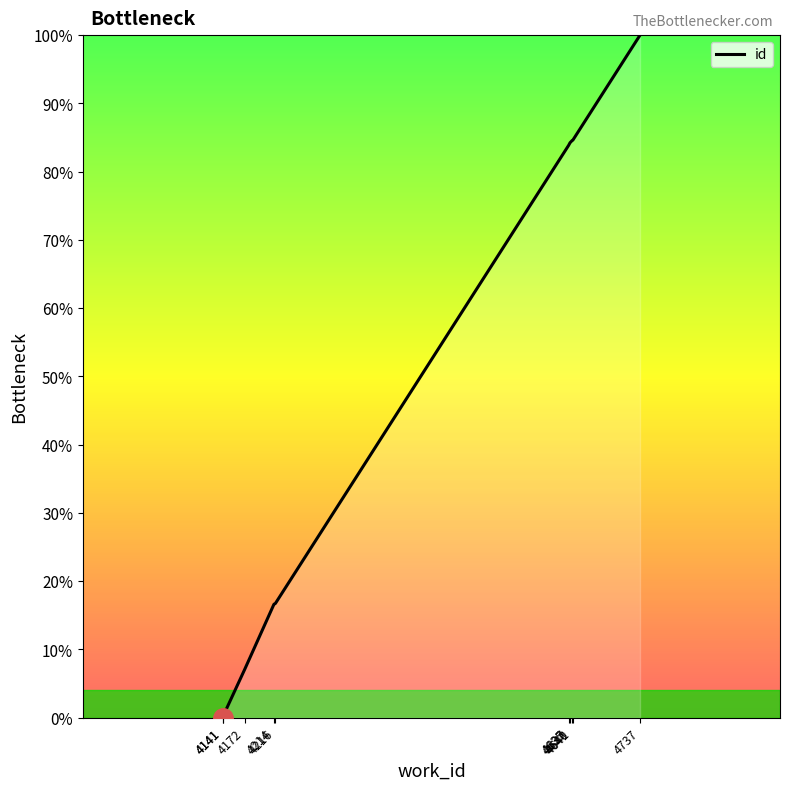

How many data points are above 83?

5